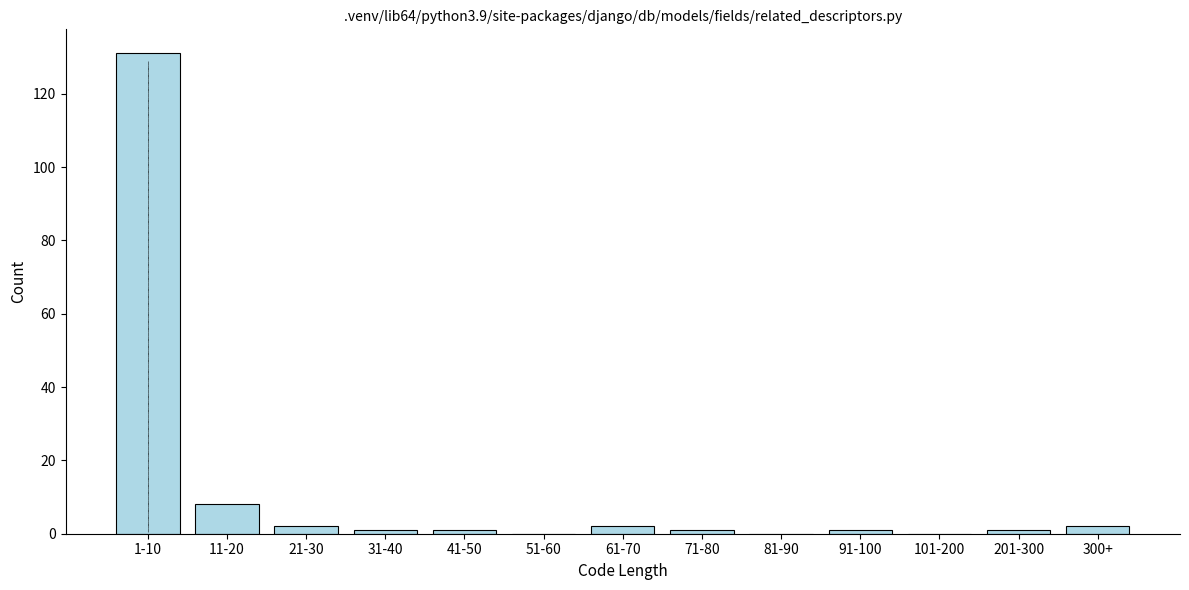

Reading left to right, extract all data points from this chart.

1-10=131	11-20=8	21-30=2	31-40=1	41-50=1	51-60=0	61-70=2	71-80=1	81-90=0	91-100=1	101-200=0	201-300=1	300+=2